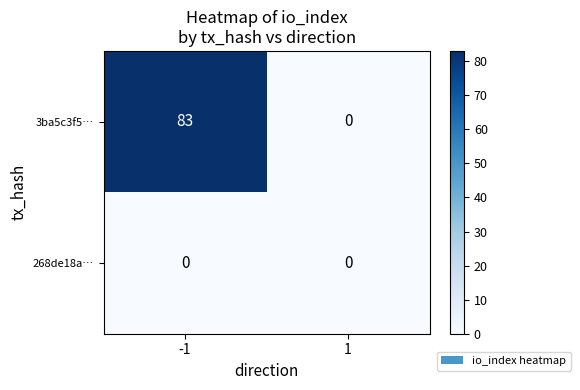

List the series in order of their overall mean, lowest first.

268de18a…, 3ba5c3f5…